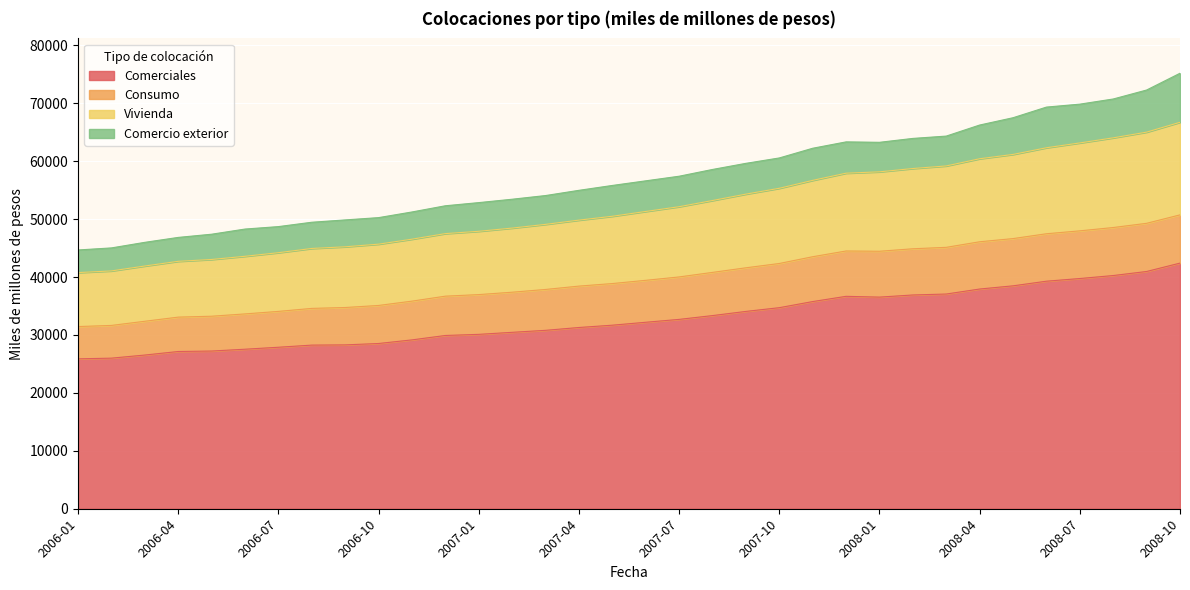

At which category is the sum across all series the highest?

2008-10